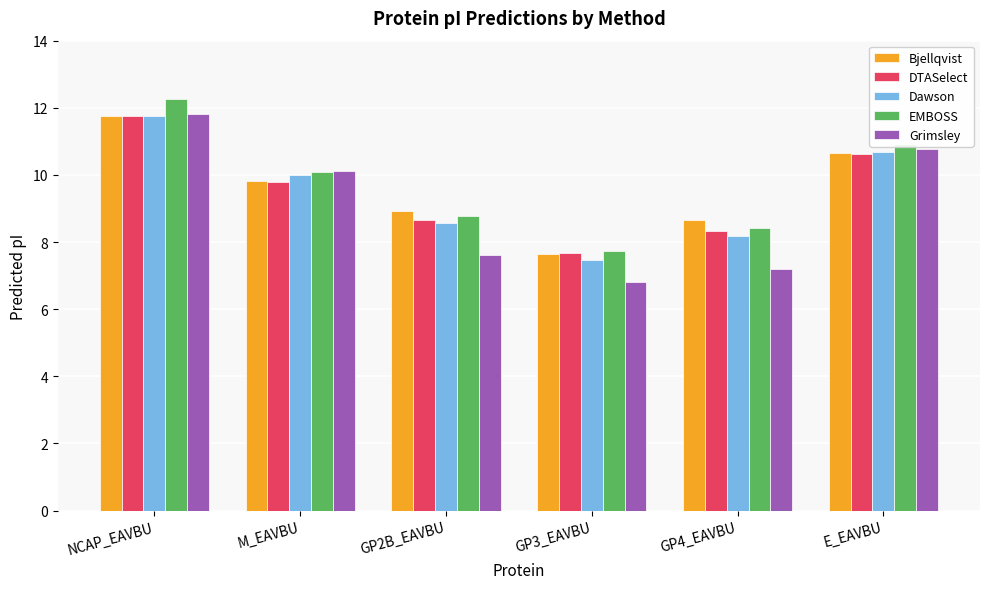

What is the label of the 5th bar from the right?

M_EAVBU